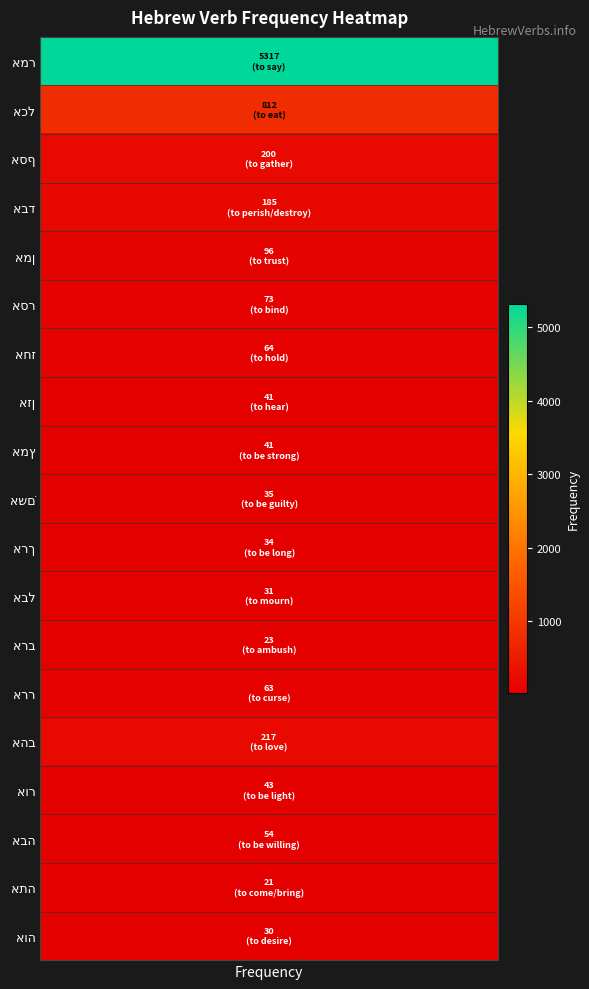

Is it true that the value at 6 is 64?

True